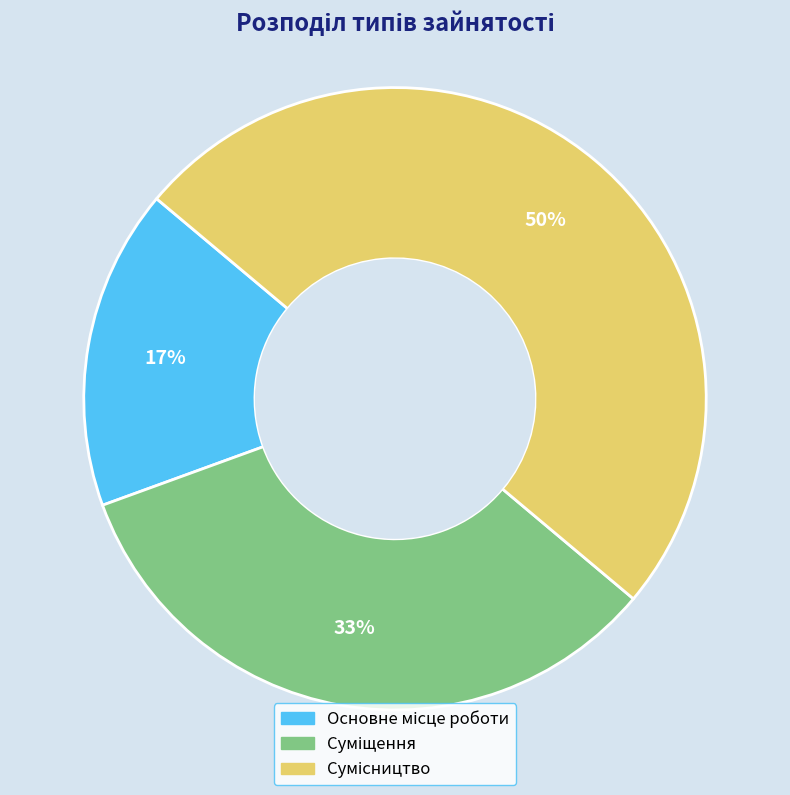

To the nearest percent, what is the average slice percentage?

33%